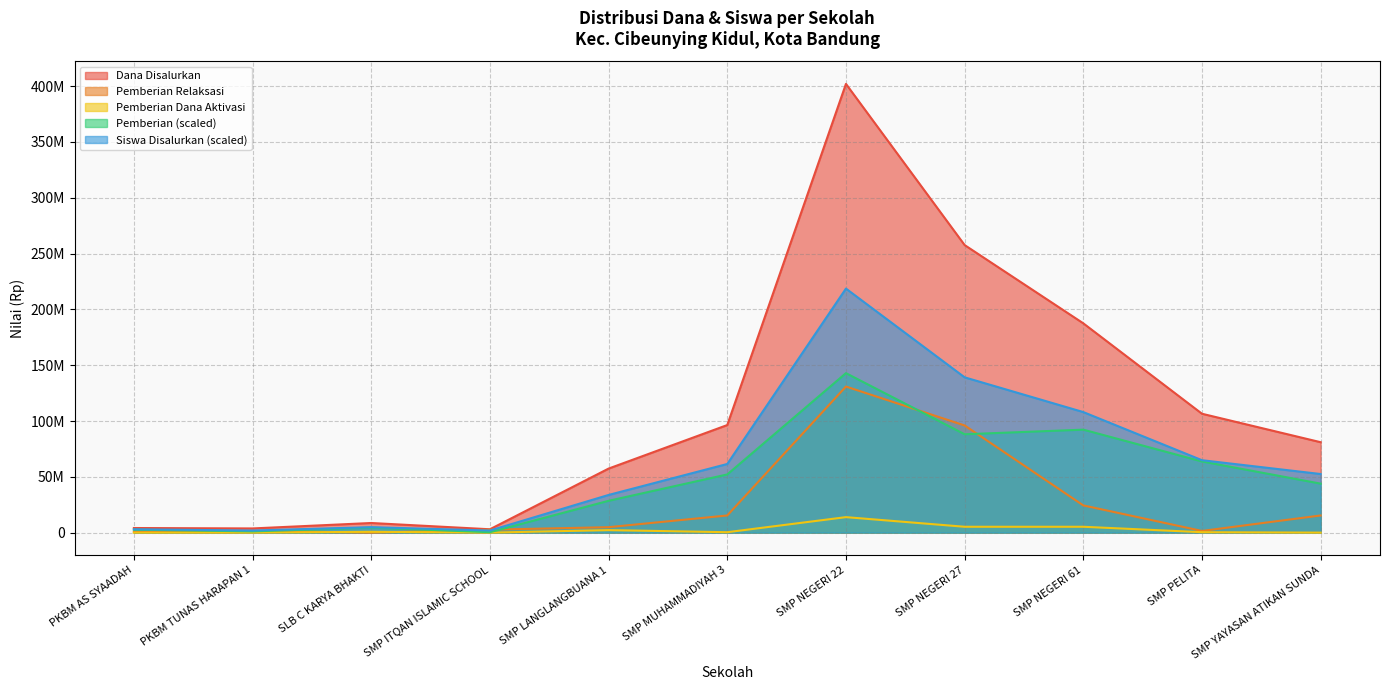

What value does the Pemberian series have at SMP ITQAN ISLAMIC SCHOOL, to the nearest 100?

375000